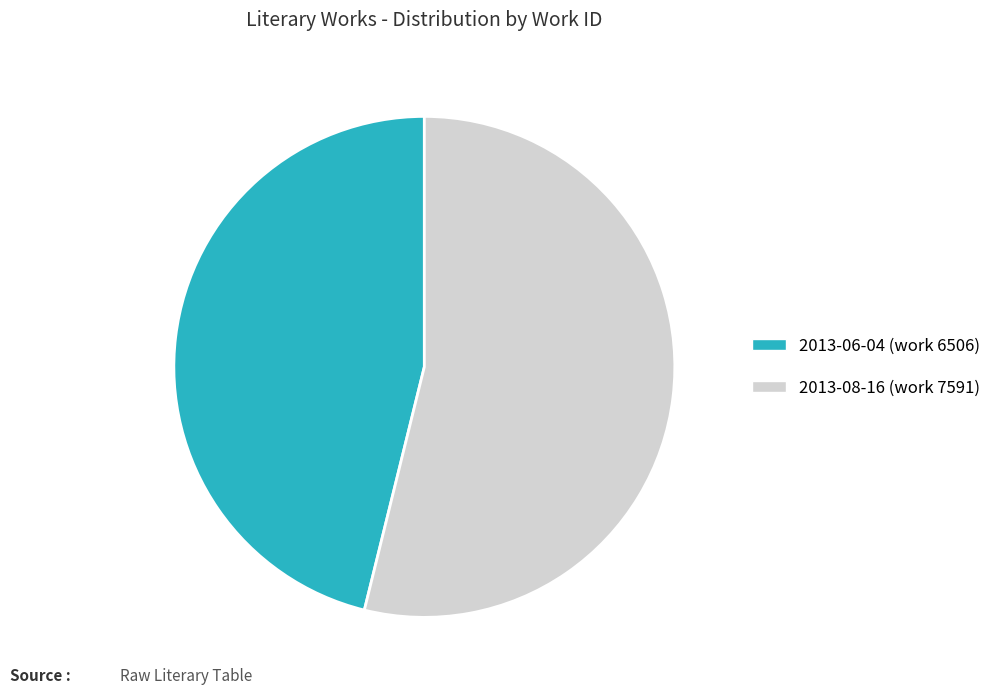

How many segments does this pie chart have?

2